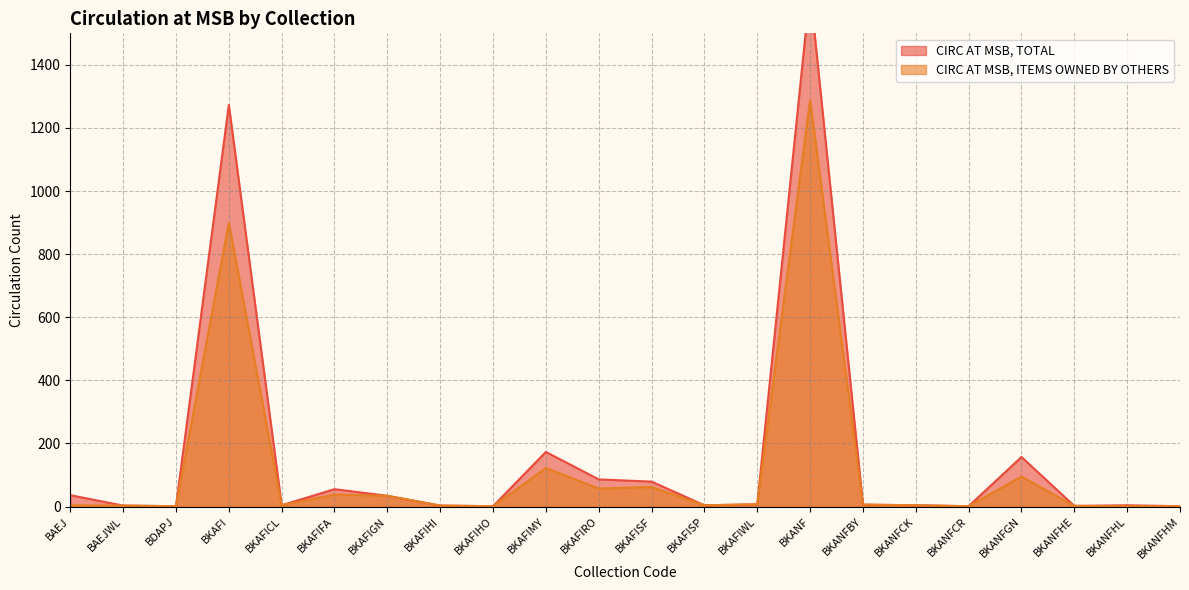

How many lines are shown in the chart?

2